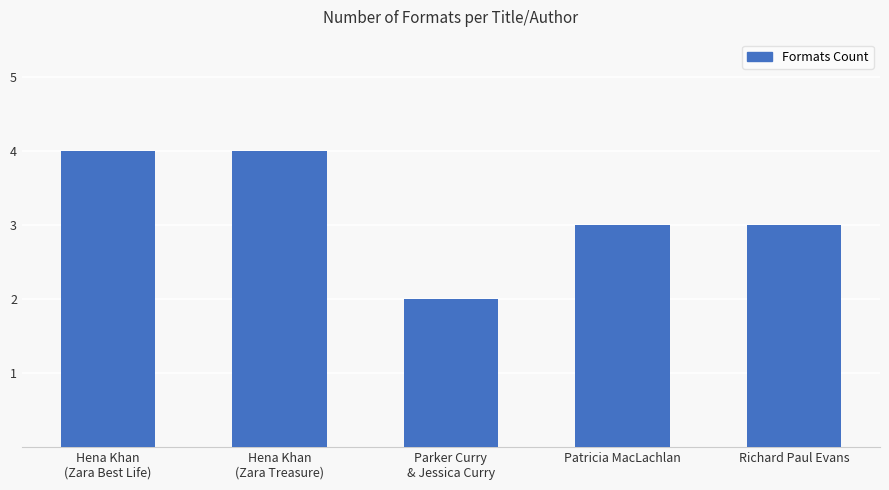

What is the difference between the maximum and minimum values?

2